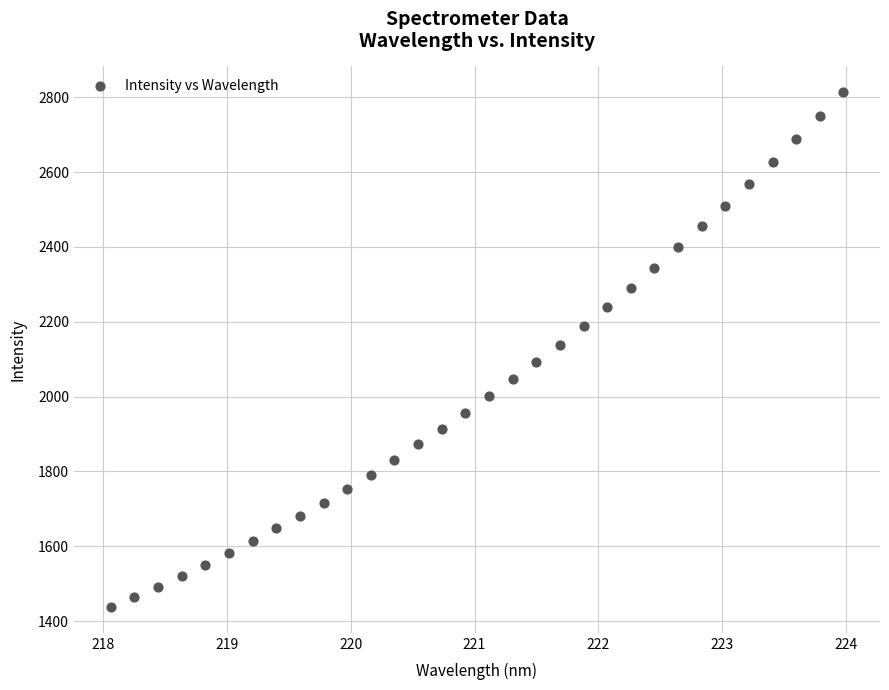

What is the range of Y values (max minus min)?

1376.2